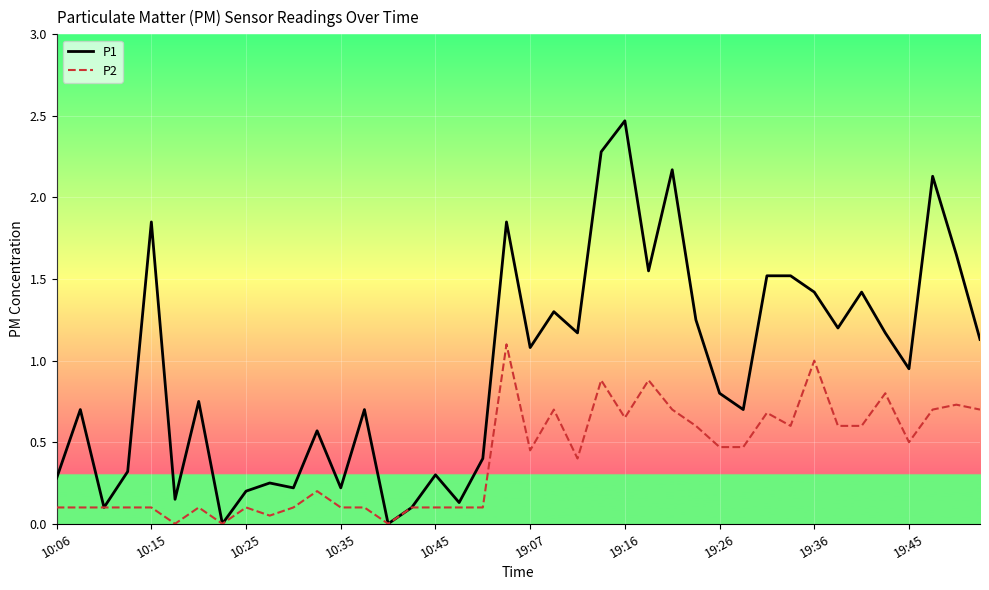

Which series has the largest range (max minus min)?

P1